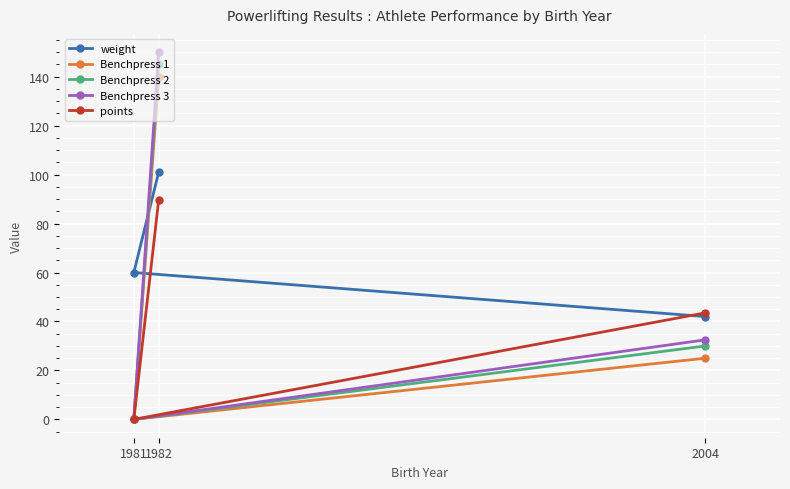

Where is weight nearest to the value 71?

1981